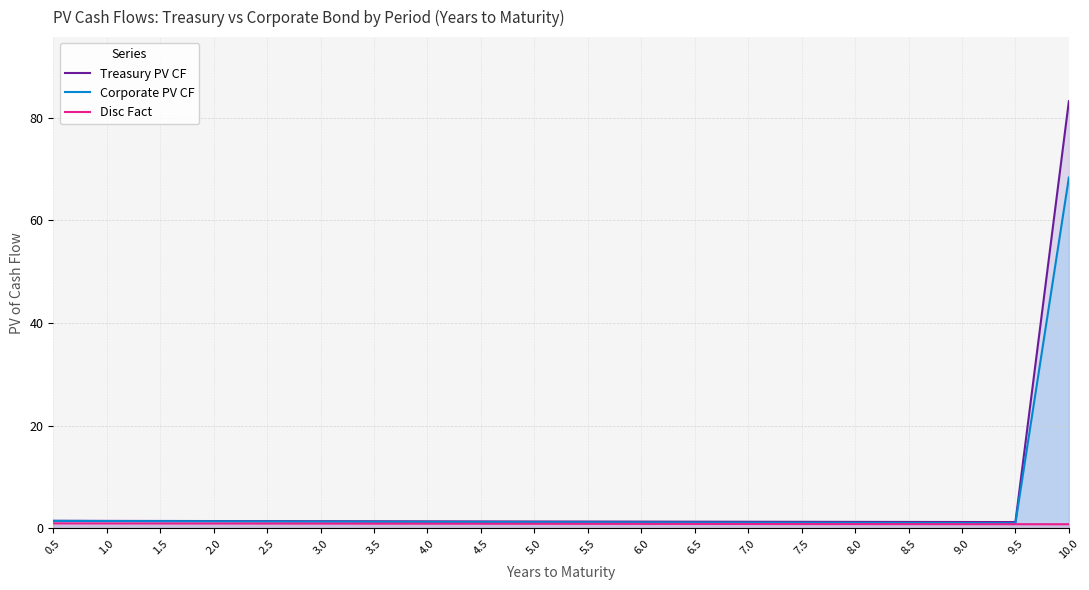

What is the label of the 4th point from the left?

2.0